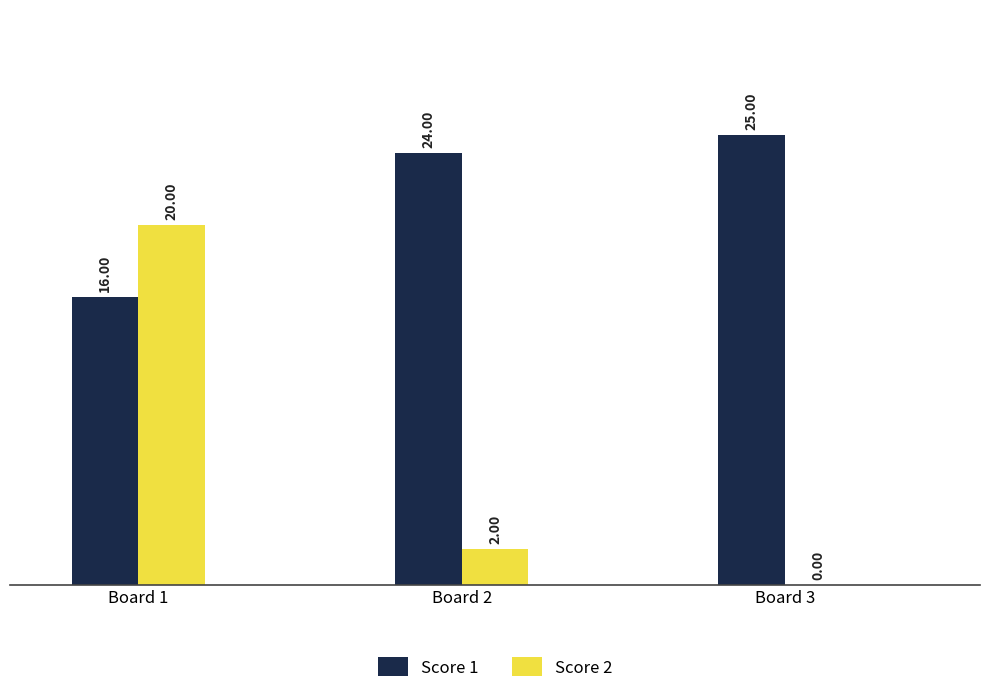

What is the spread (max minus min) of values at Board 1?

4